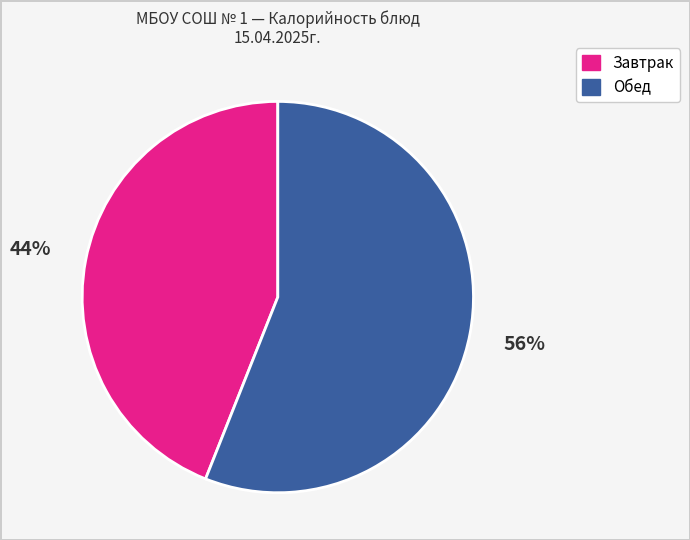

Is there a majority slice in this chart?

Yes